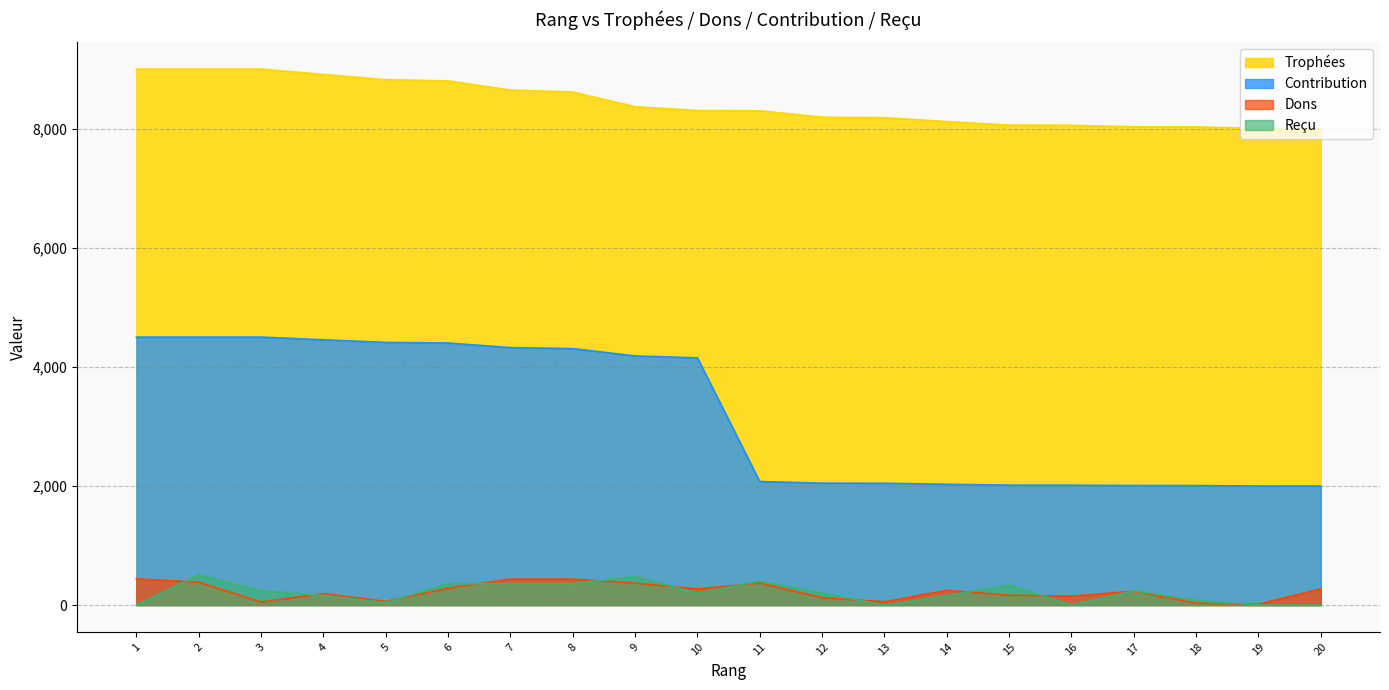

Which series has the largest total across all categories?

Trophées